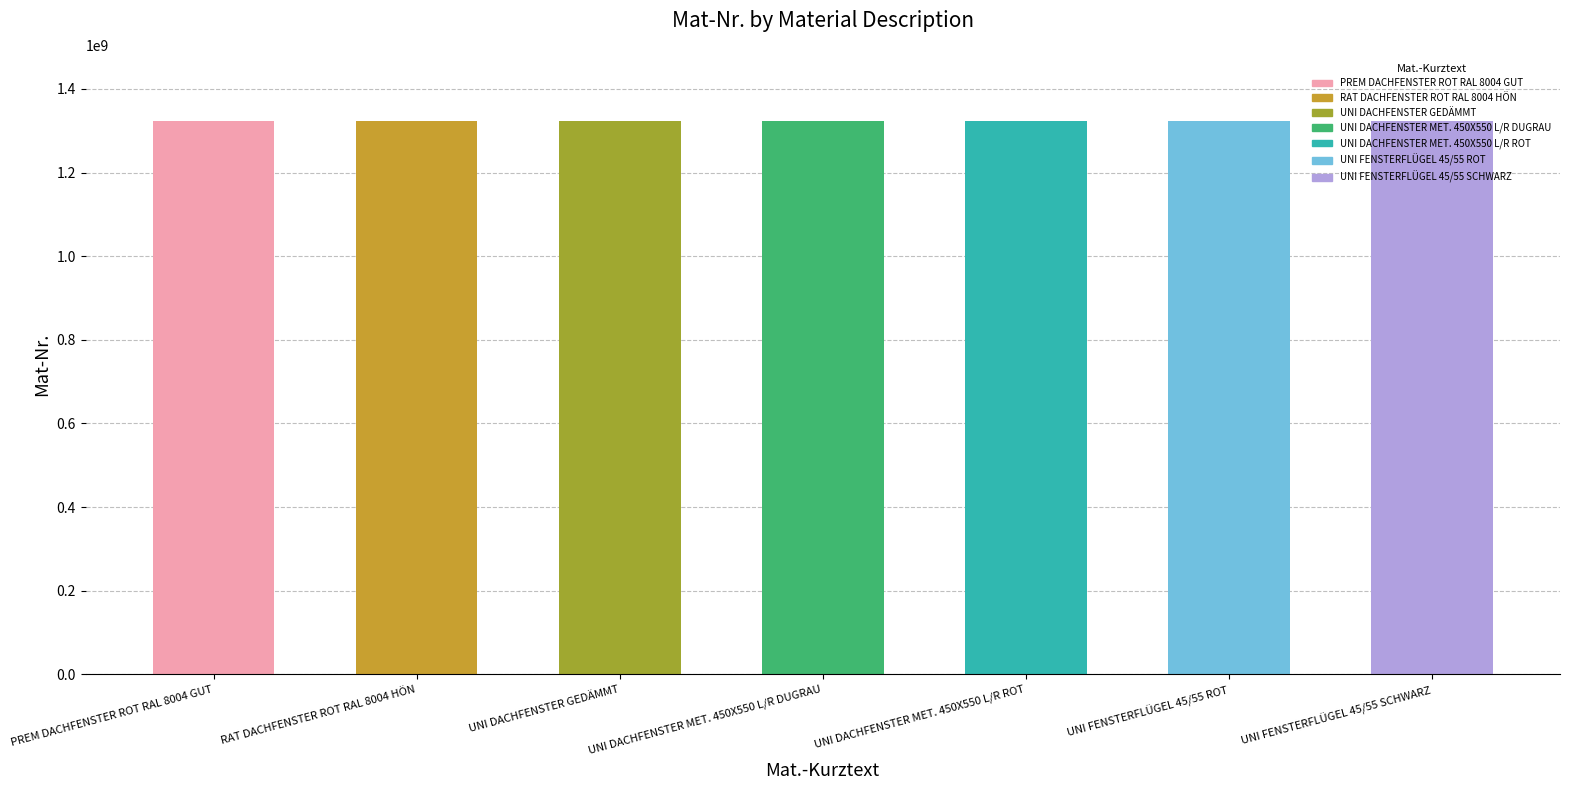

What is the greatest value displayed?

1323055615